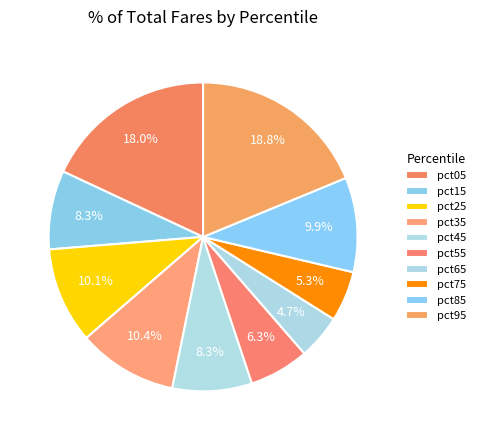

To the nearest percent, what portion does pct85 represent?

10%